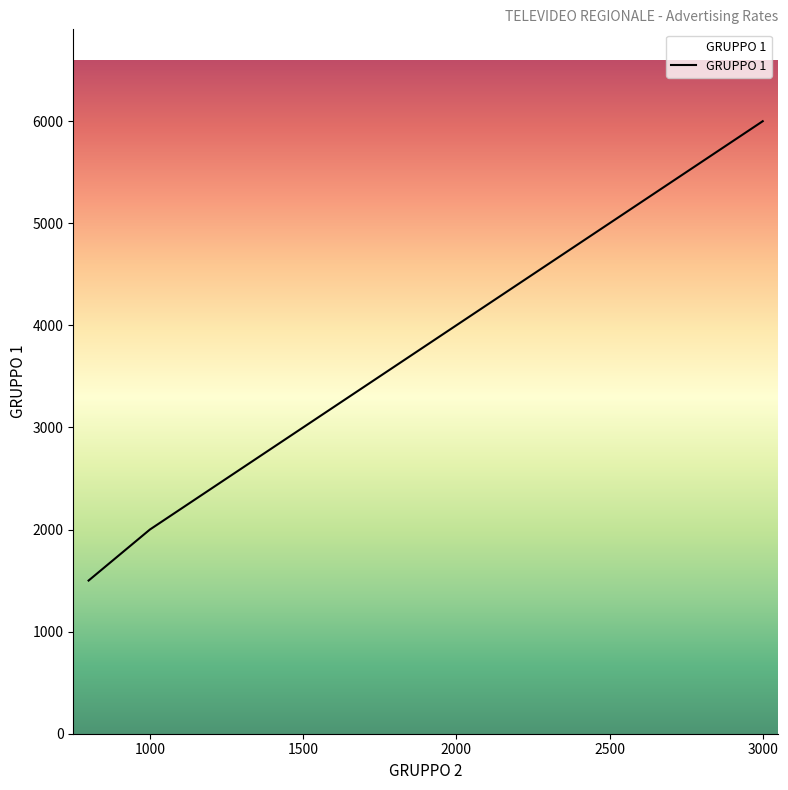

The value at 2000 is 5911.0. True or false?

False